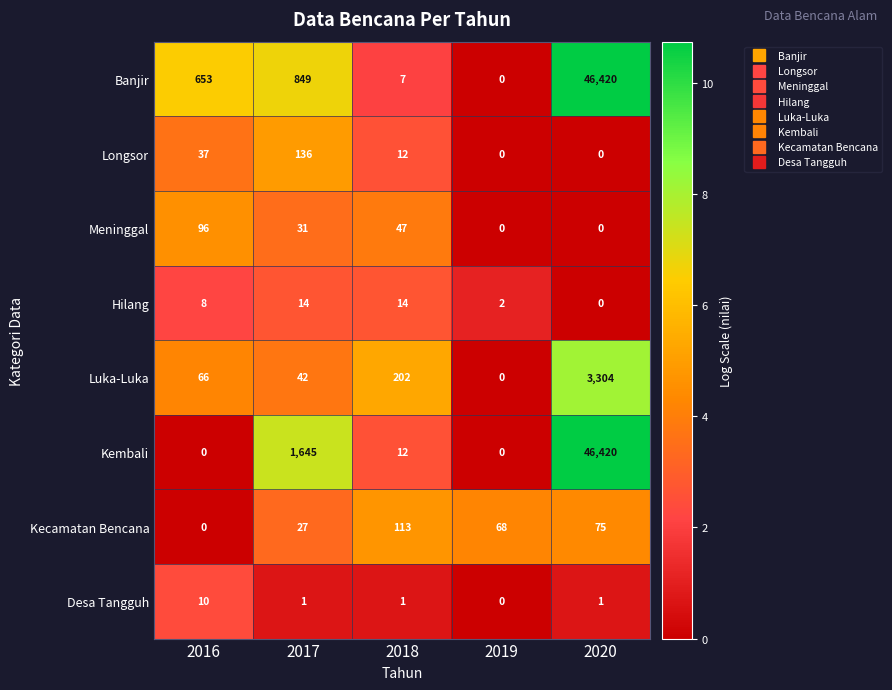

Count the number of data series in this chart.

8